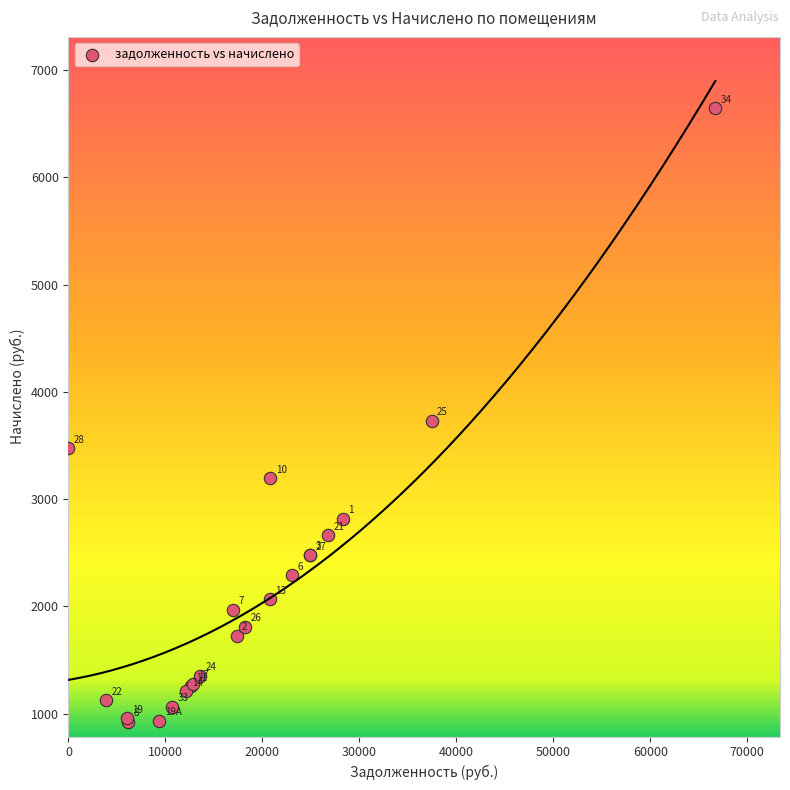

What Y value in the scatter plot is closest to 3785?

3729.6